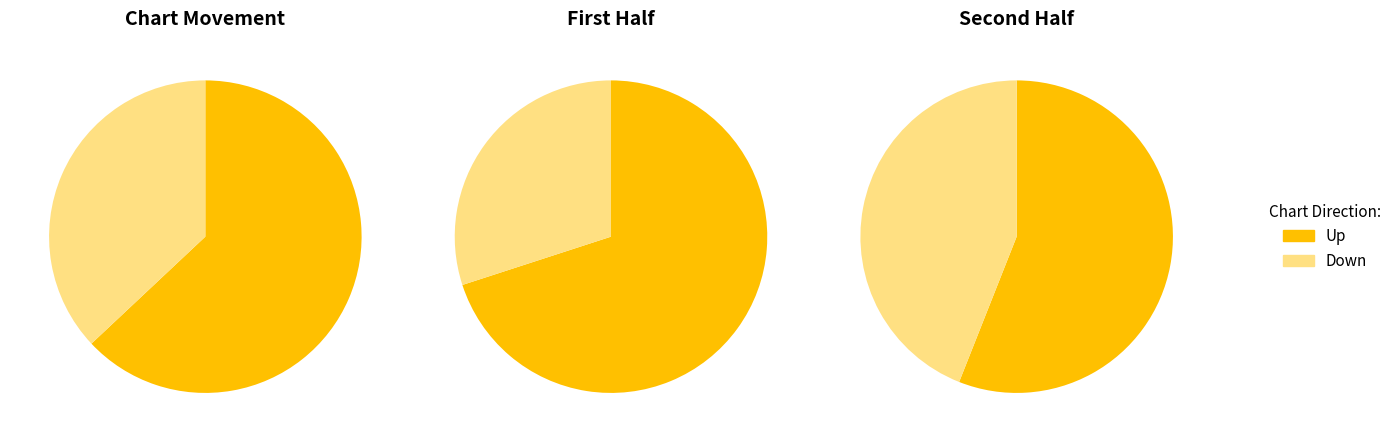

Which category has the biggest portion of the pie?

up